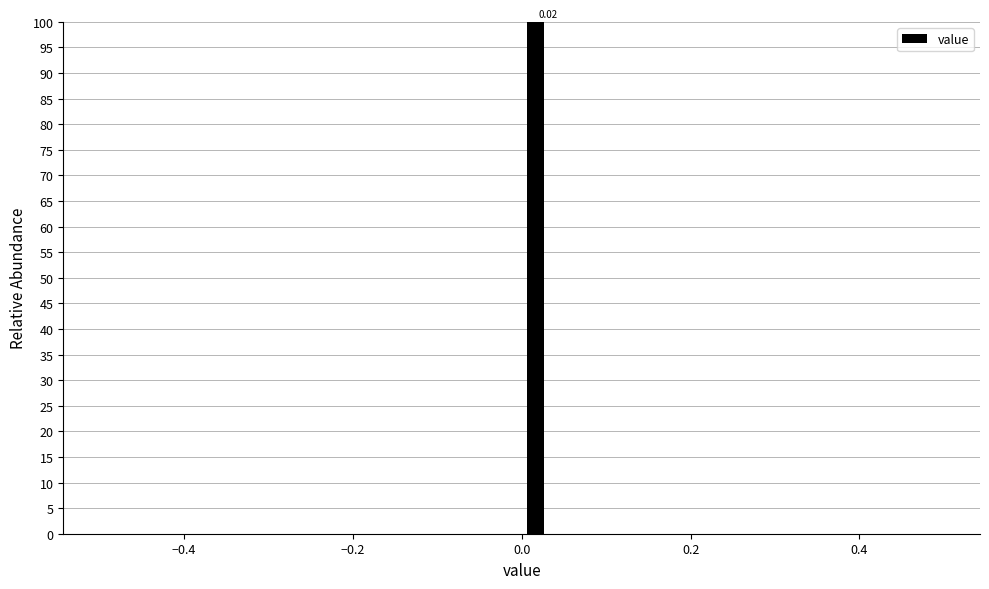

Around what value on the x-axis is the tallest bar? Give the approximate position of its centre, as read against the axis.

0.02